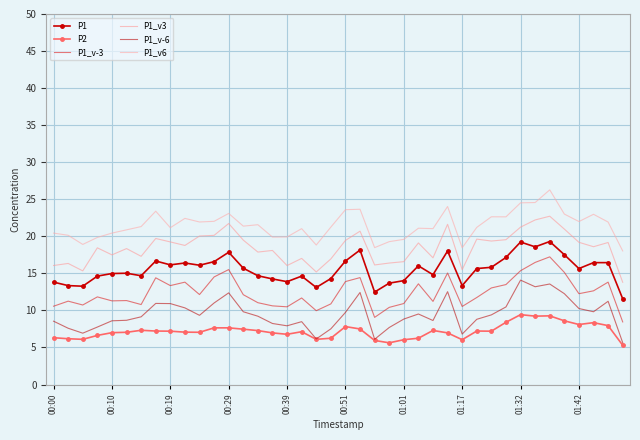

True or false: P1_v-3 and P2 intersect in this chart.

False